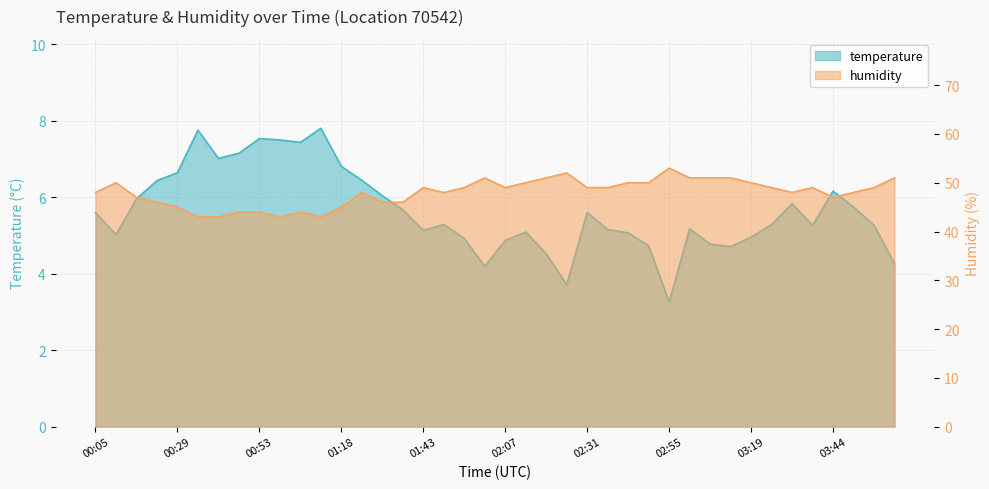

List the series in order of their peak value, lowest first.

temperature, humidity